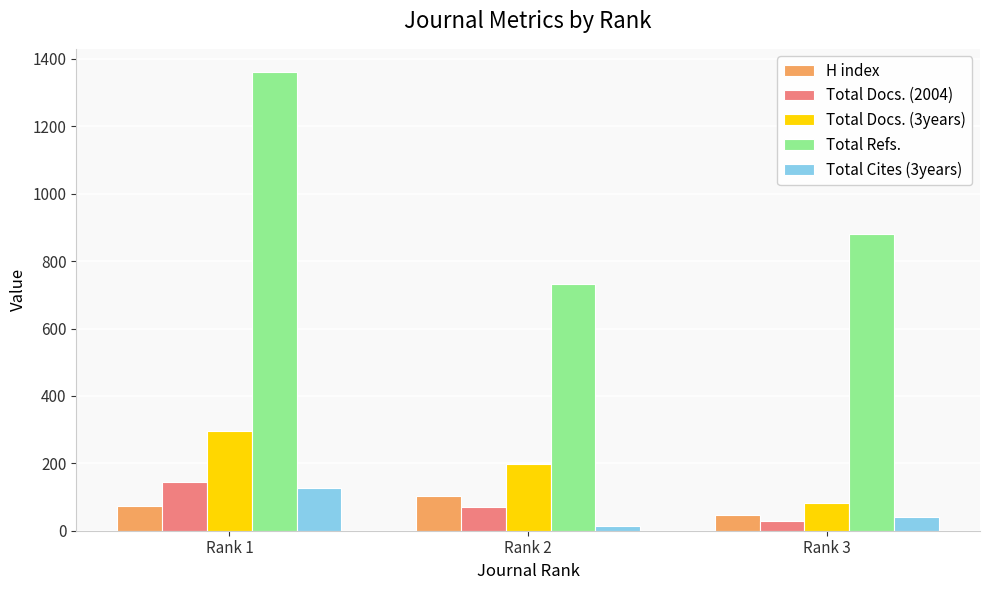

The Total Docs. (3years) series shows 89 at Rank 1. True or false?

False